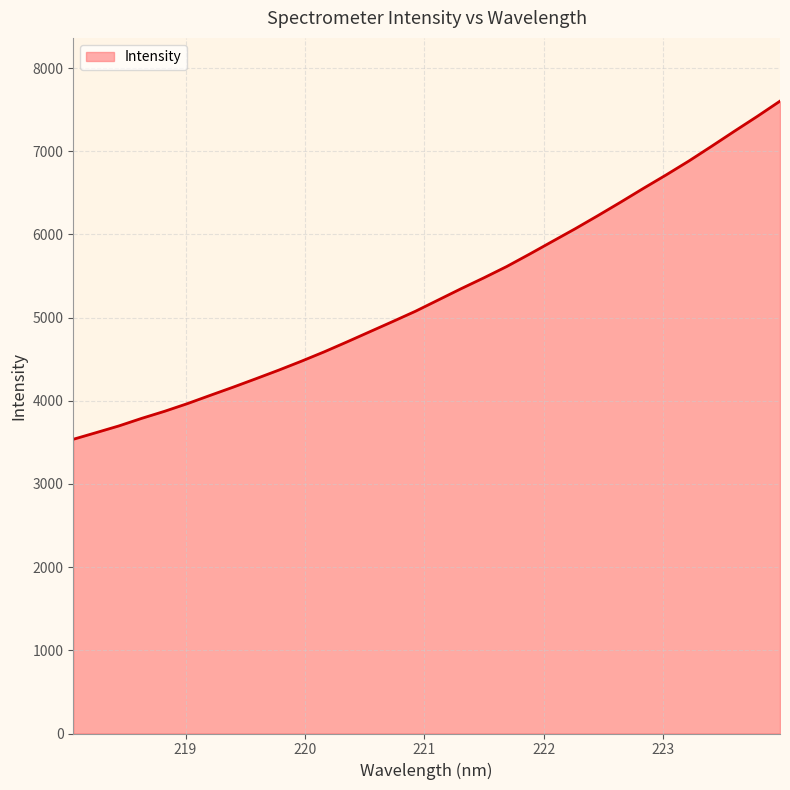

What is the smallest value displayed?

3537.6